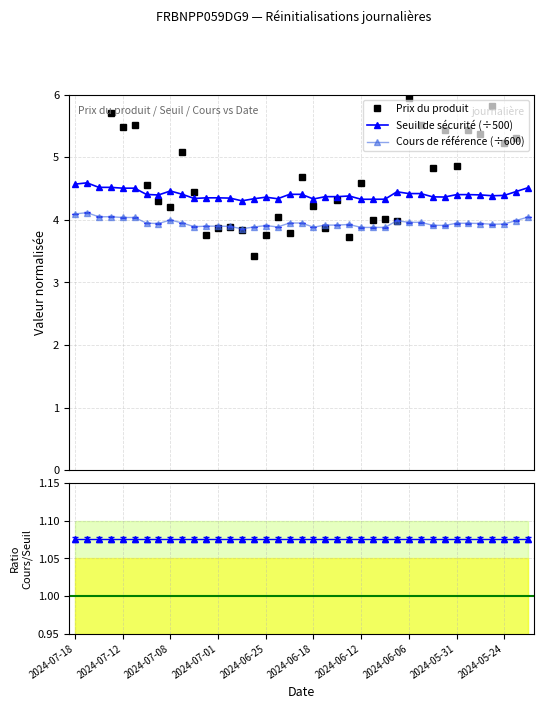

What is the maximum value for Seuil de sécurité (÷500)?

4.6